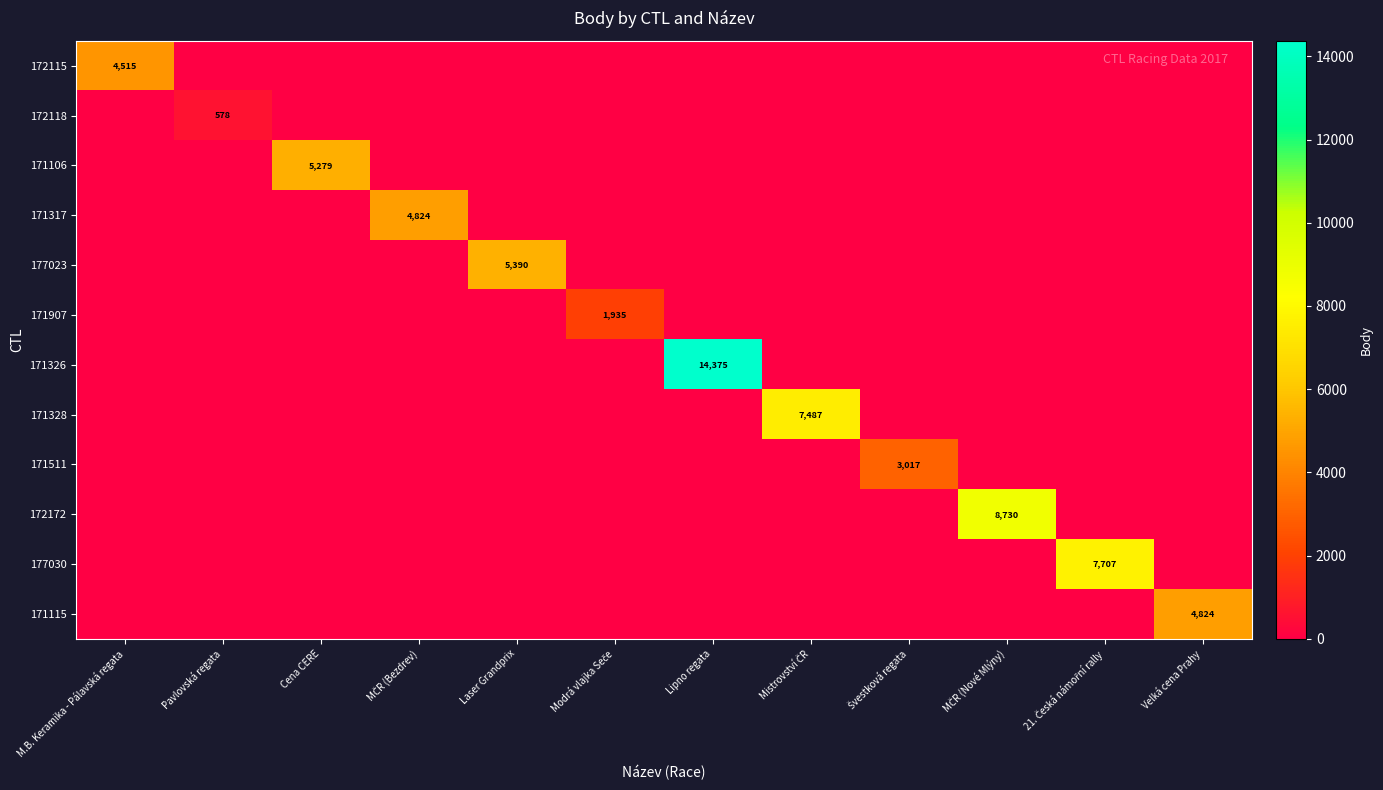

Which label corresponds to the largest value in the chart?

Lipno regata